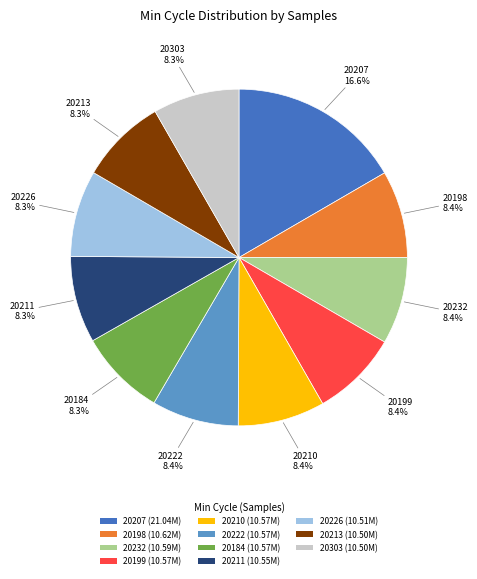

How much of the chart is everything except 20232 (10.59M)?

91.6%